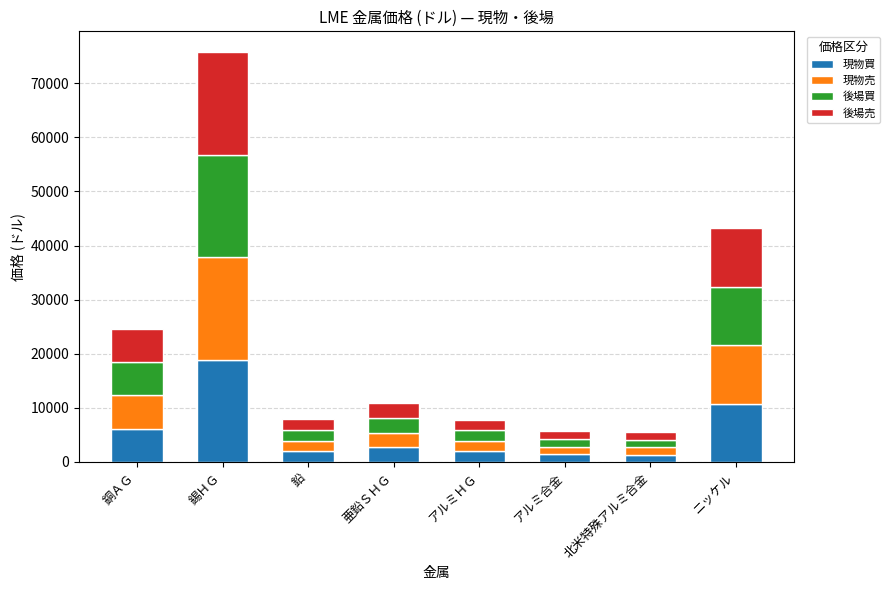

What is the sum of the 現物買 values at 亜鉛ＳＨＧ and 錫ＨＧ?

21633.0